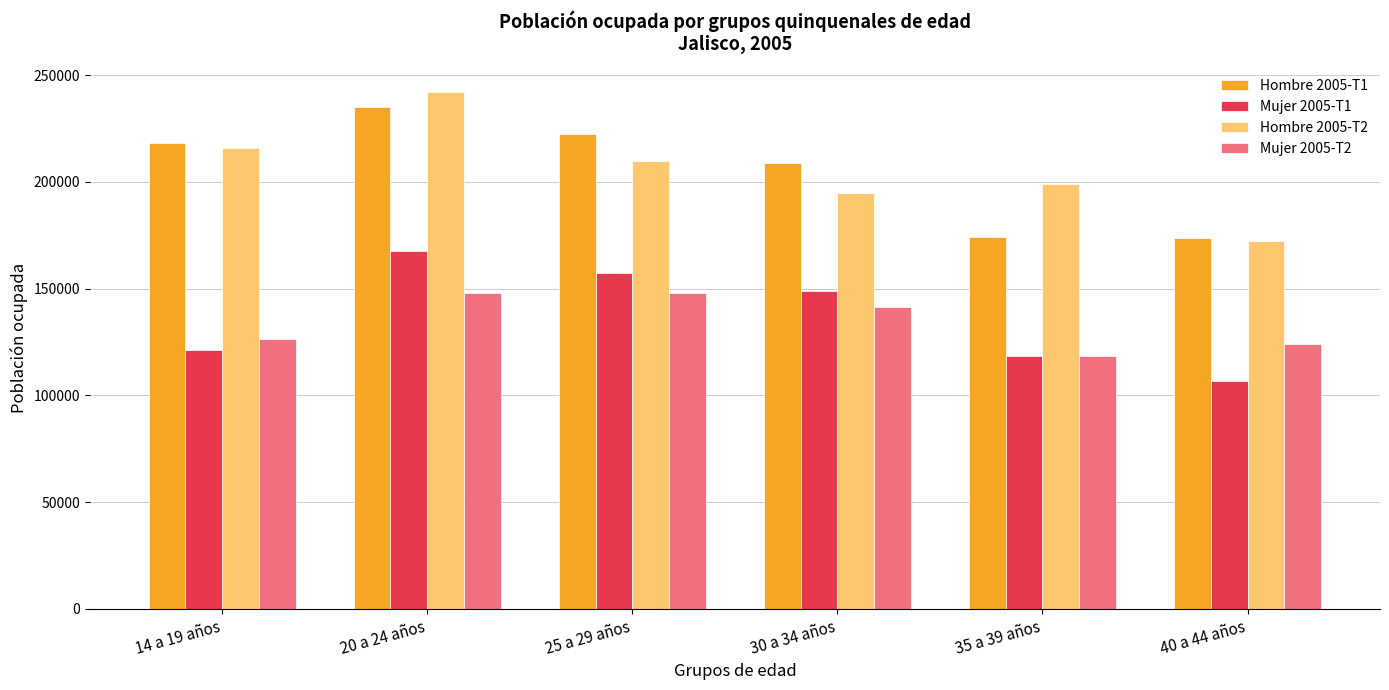

At which category is the sum across all series the highest?

20 a 24 años